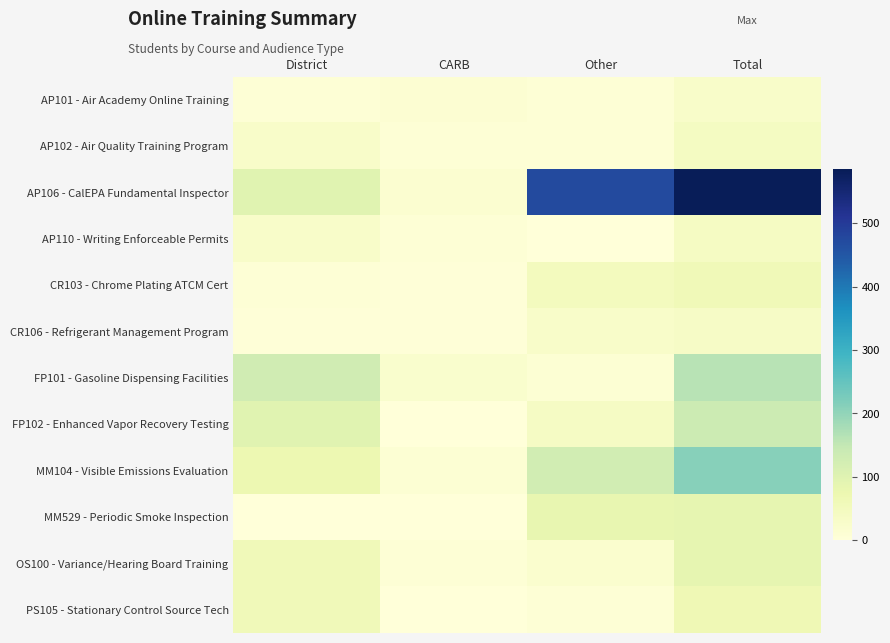

Which series has the largest total across all categories?

AP106 - CalEPA Fundamental Inspector